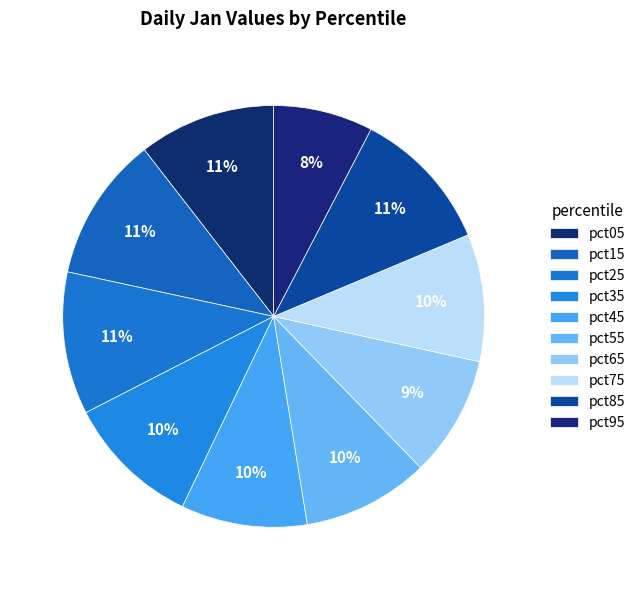

True or false: pct35 accounts for 10% of the total.

True